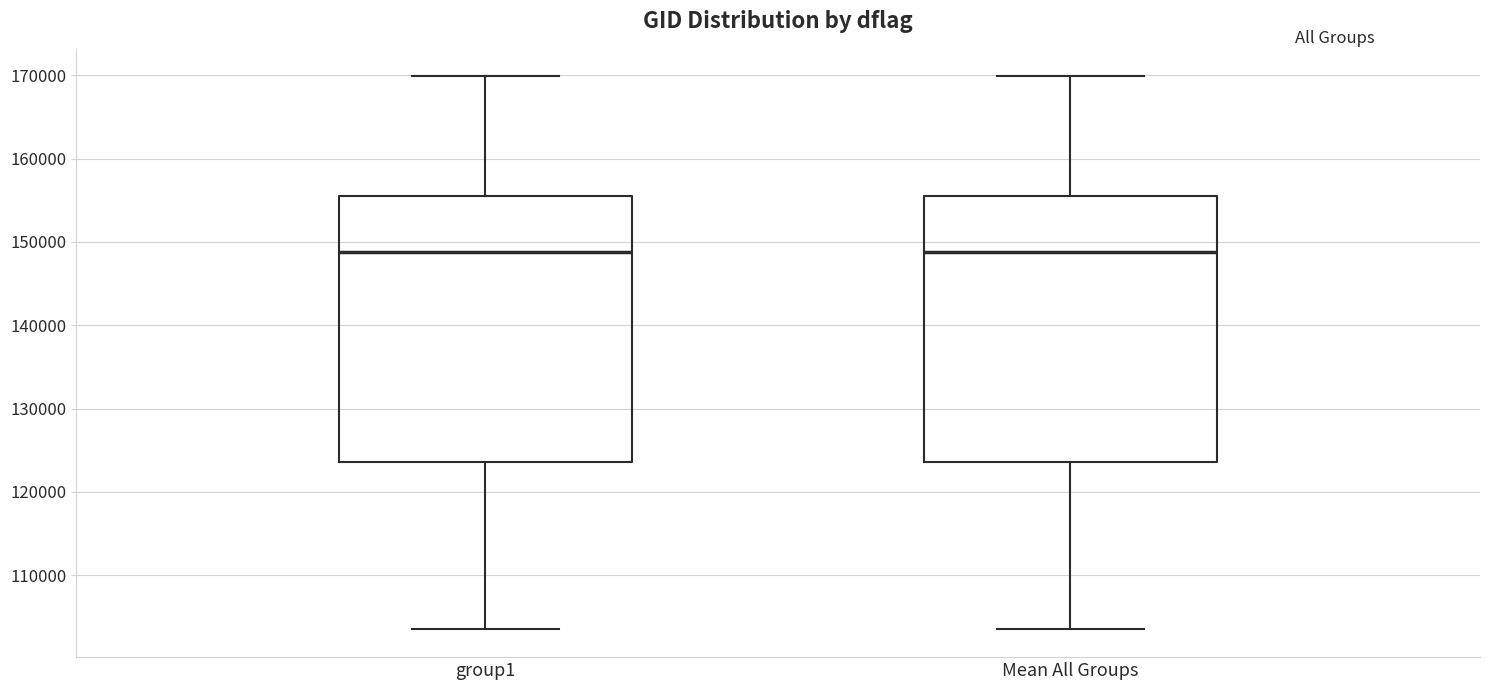

Reading left to right, transcribe this box plot: for each box, give where its median line is, the range the box spans, and where its two whiskers end, as read against the y-axis. The values are not printed on the chart, so give them approximately, as read against the axis.

group1: median 149000, box 124000 to 155000, whiskers 103000 to 170000
Mean All Groups: median 149000, box 124000 to 155000, whiskers 103000 to 170000